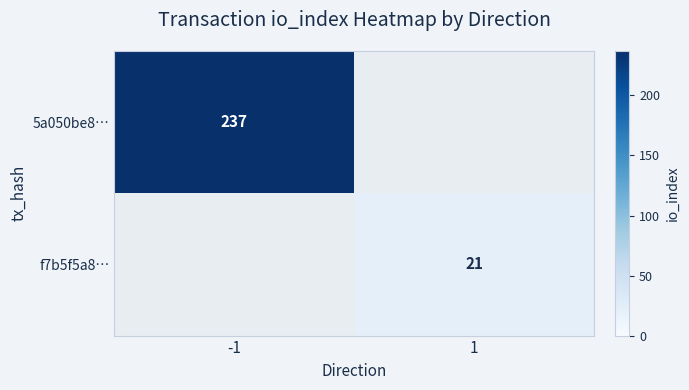

True or false: f7b5f5a8… has a value of 21 at 1.

True